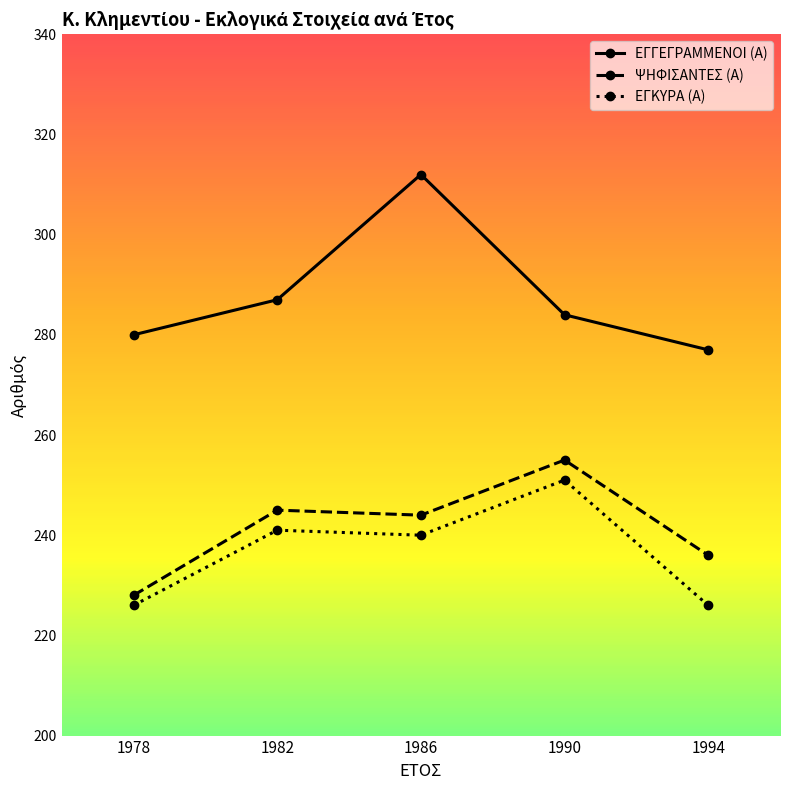

Where is ΕΓΓΕΓΡΑΜΜΕΝΟΙ (Α) nearest to the value 294?

1982